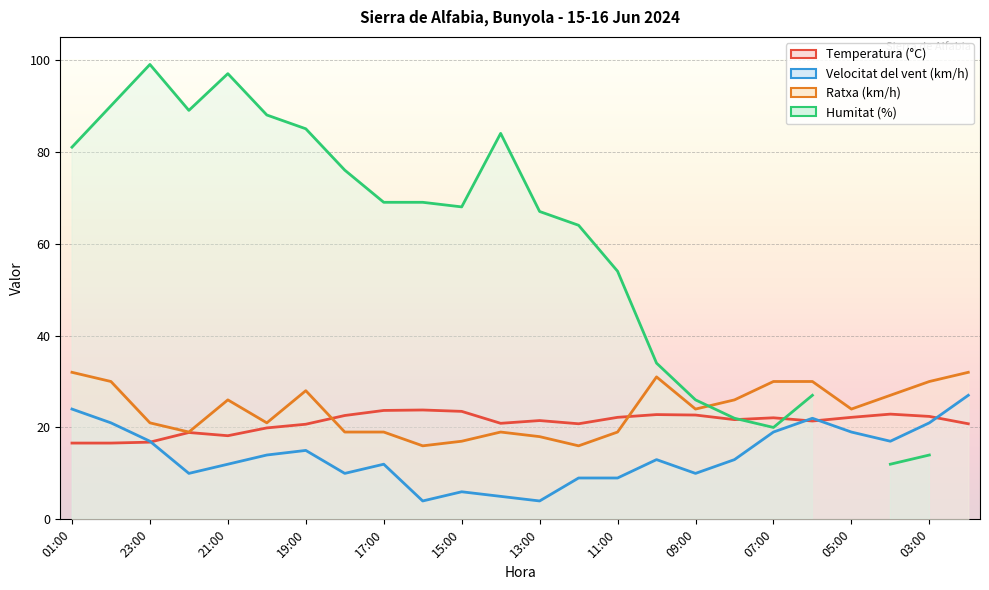

True or false: Temperatura (°C) has more than 2 interior local peaks.

True